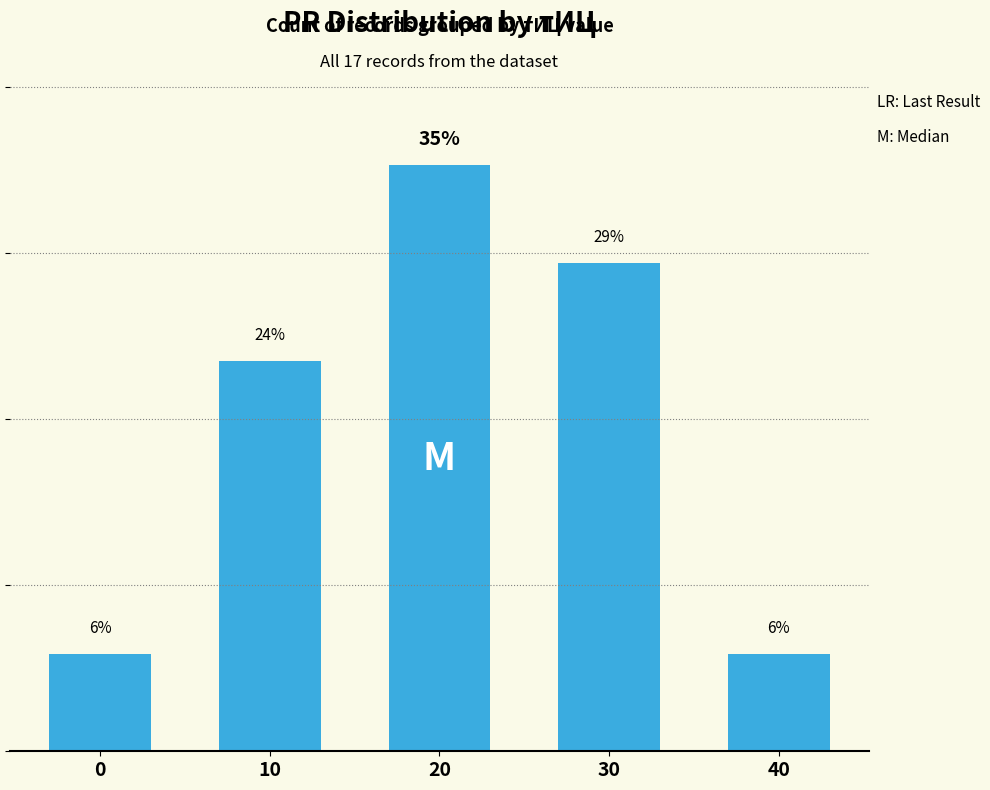

What is the value of the 3rd bar from the left?

35.3